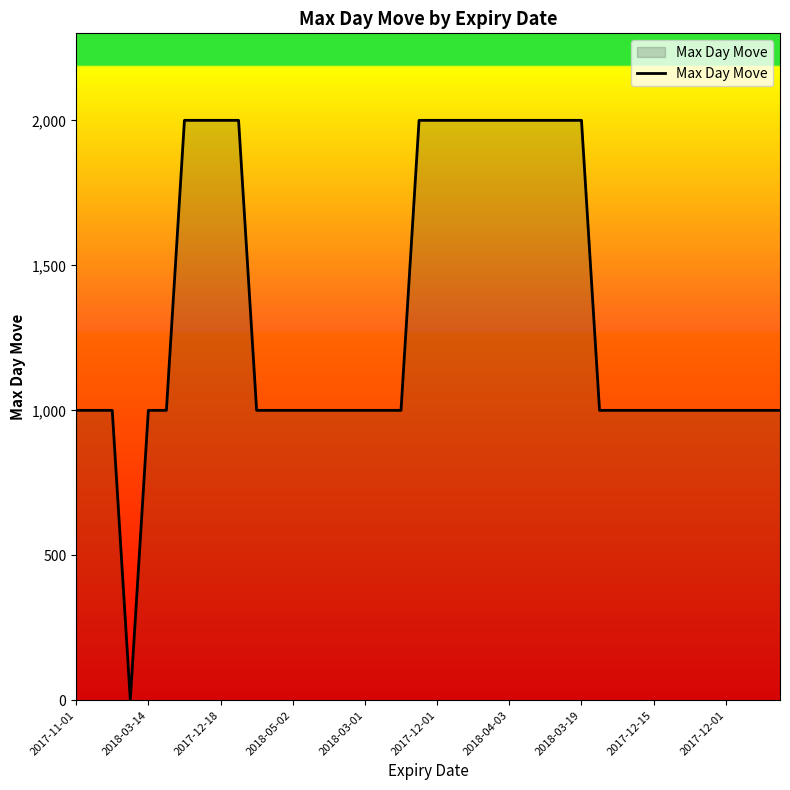

What is the difference between the maximum and minimum values?

1998